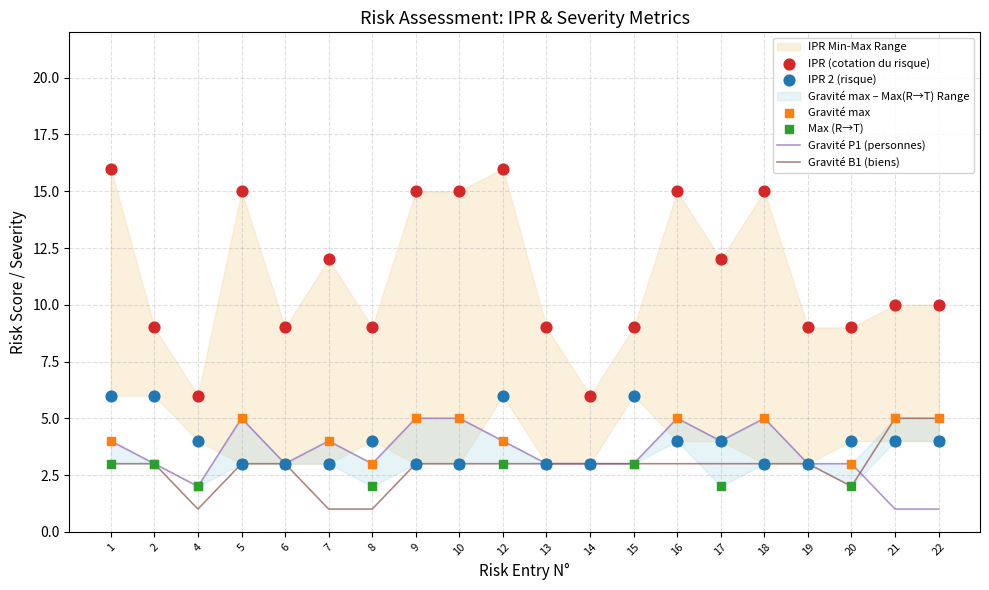

At how many categories does at least one series exceed 13?

7